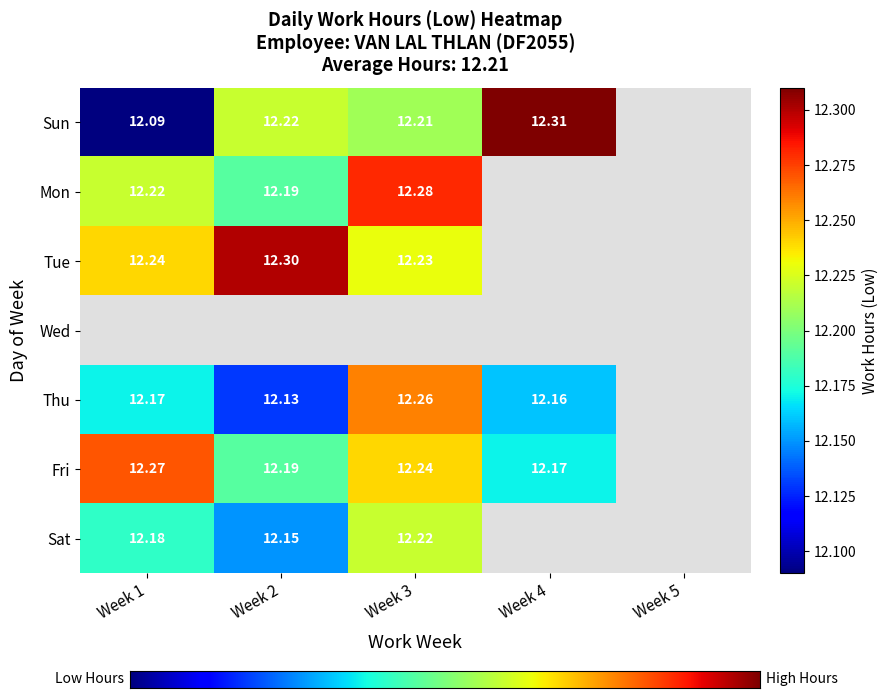

What is the maximum value for Sun?

12.3